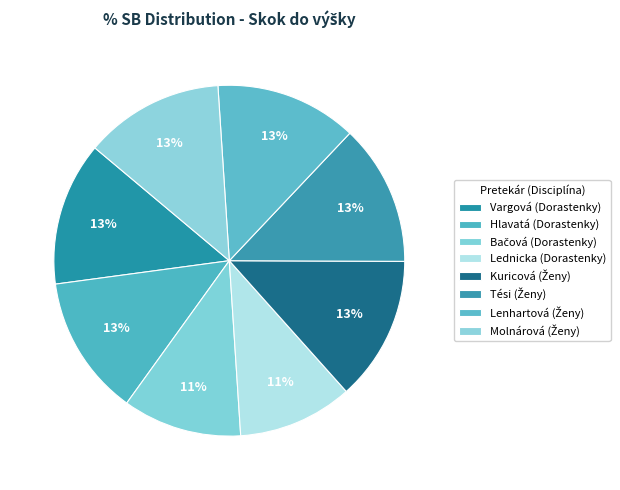

To the nearest percent, what is the average slice percentage?

12%